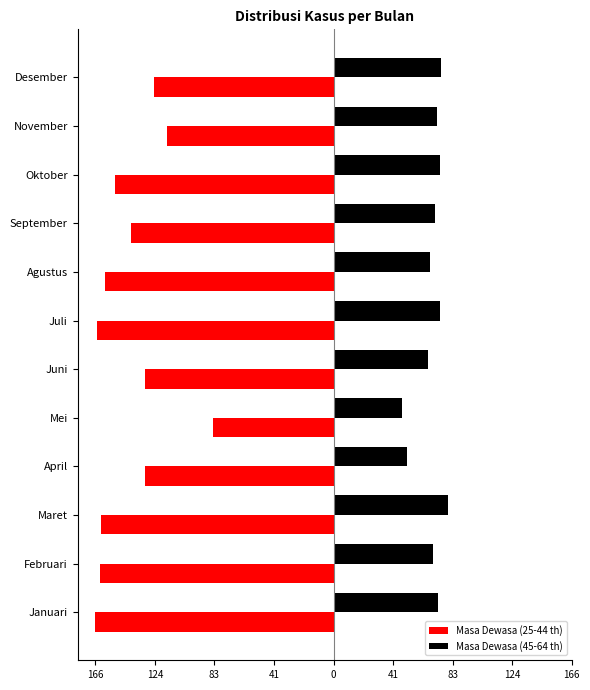

What are all the series names shown in the legend?

Masa Dewasa (25-44 th), Masa Dewasa (45-64 th)